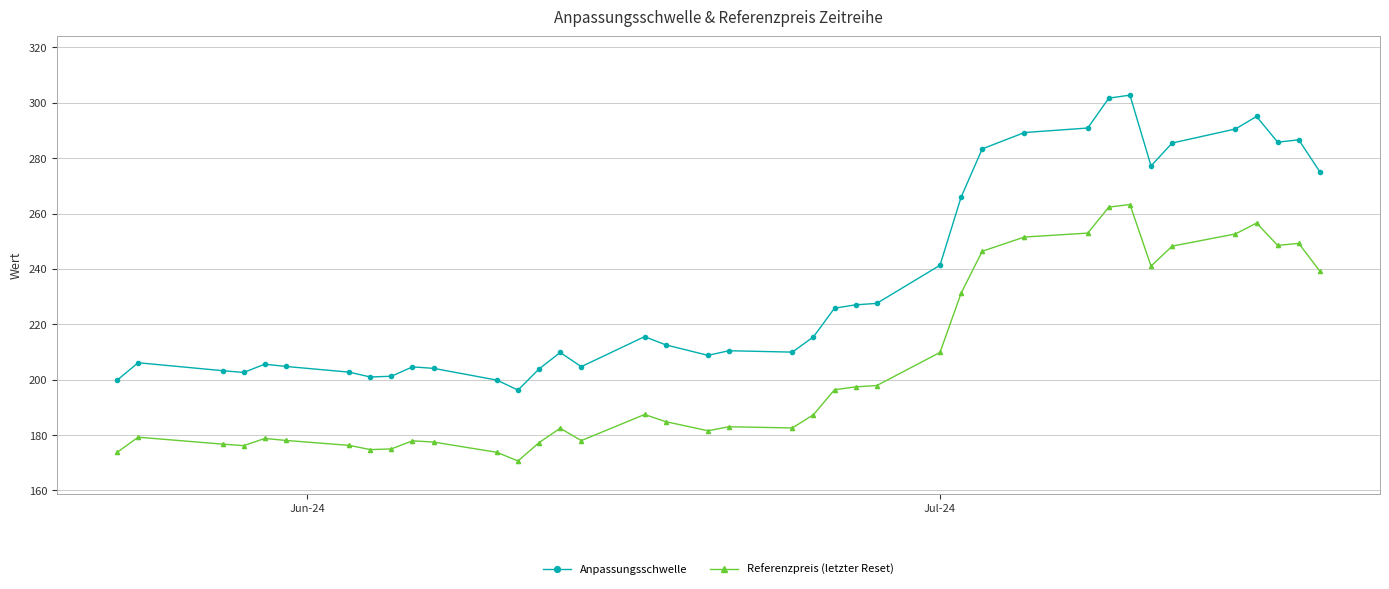

Is this an area chart (filled region under the line)?

No